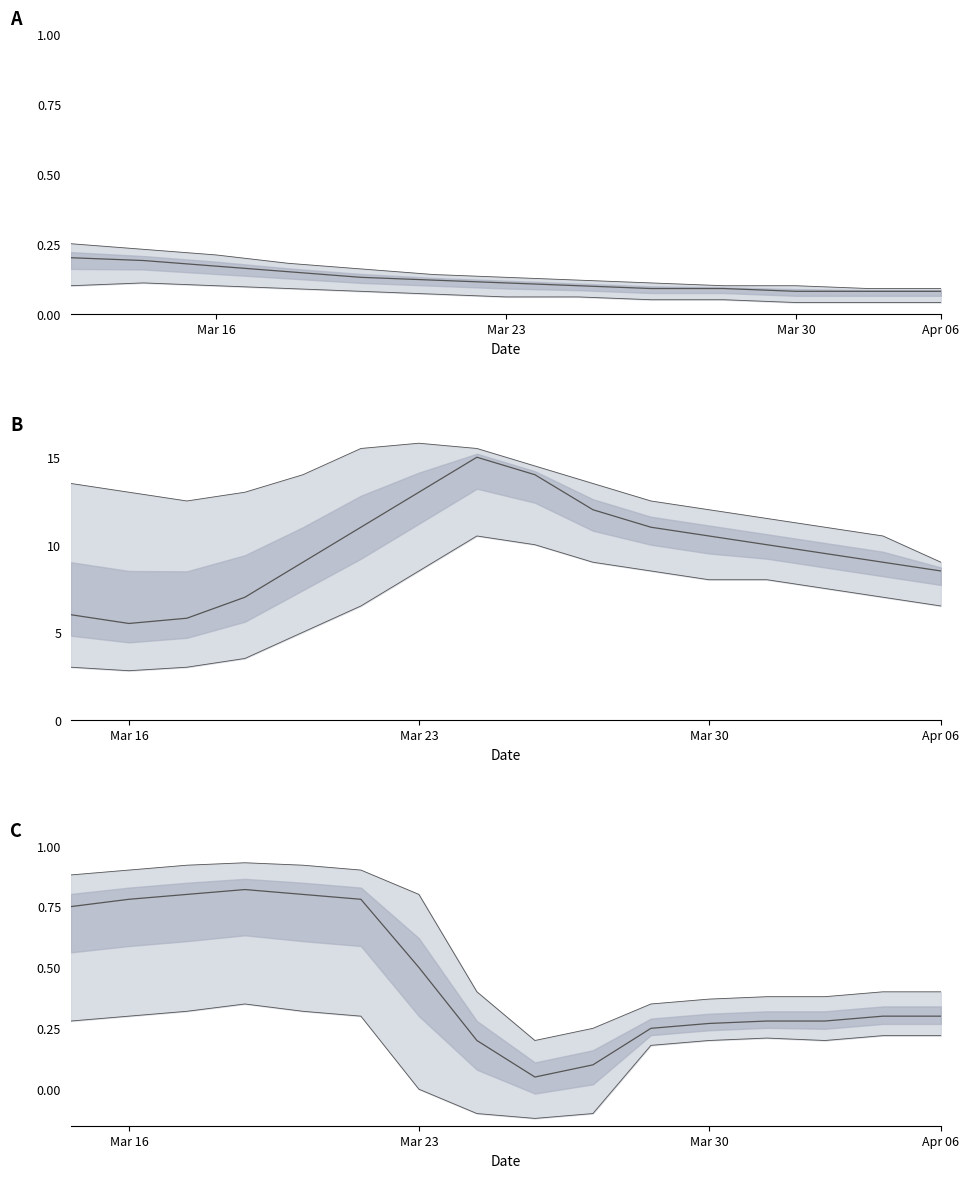

The value at 9 is 0.2. True or false?

False